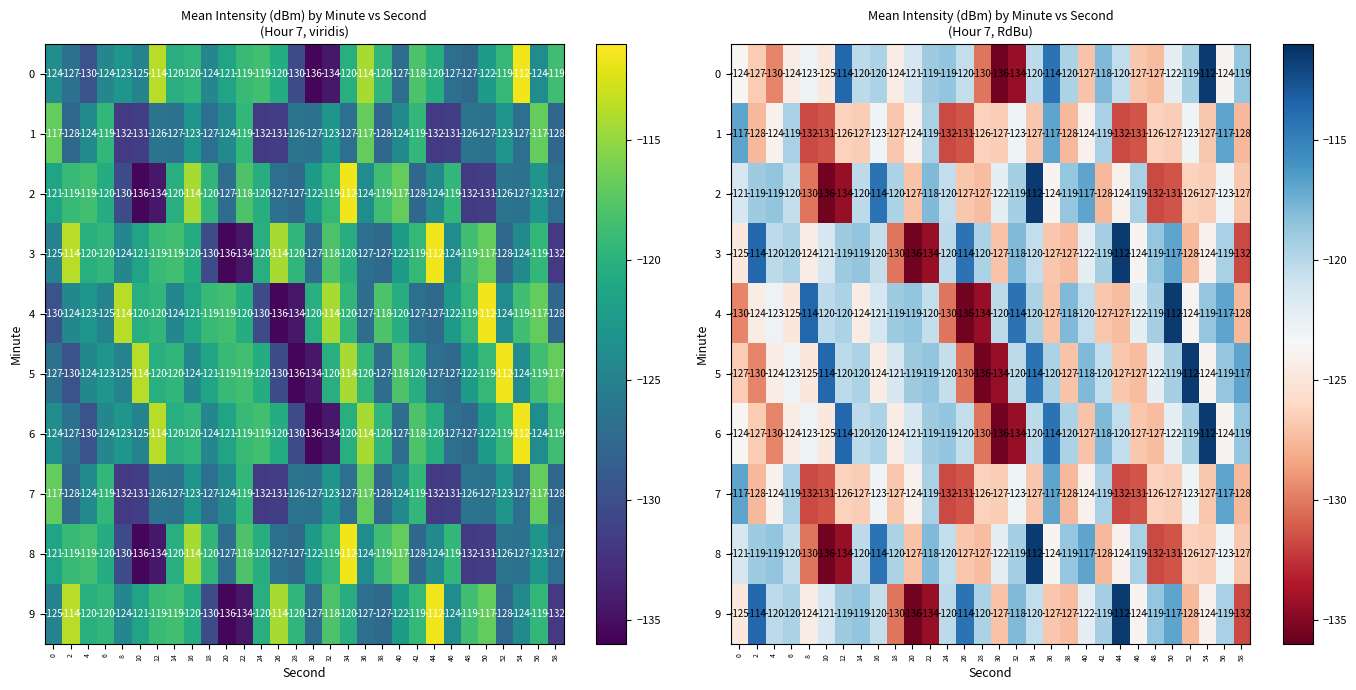

At which category does the chart reach its minimum across all series?

30